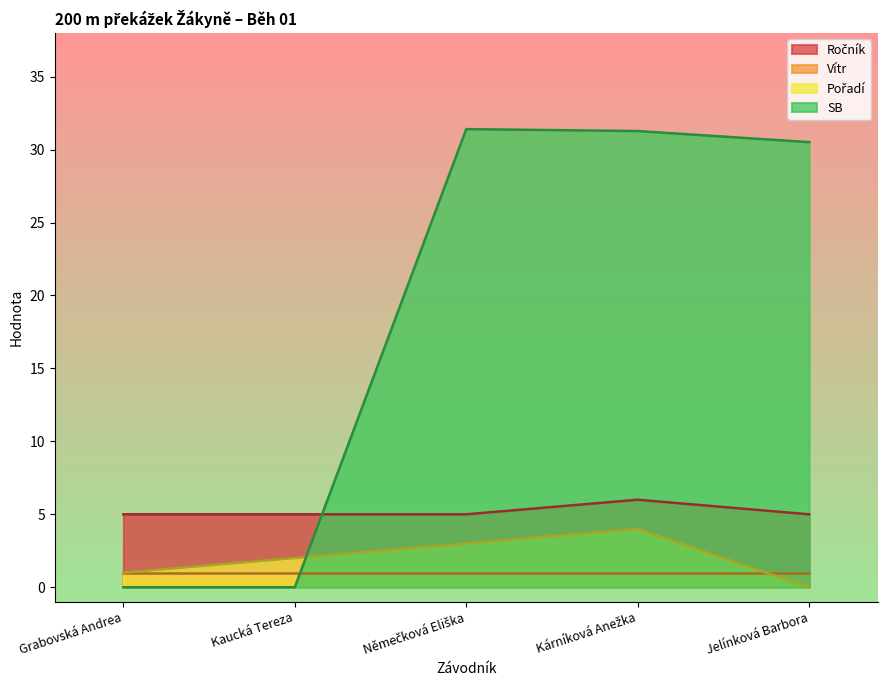

Which series has the largest total across all categories?

SB